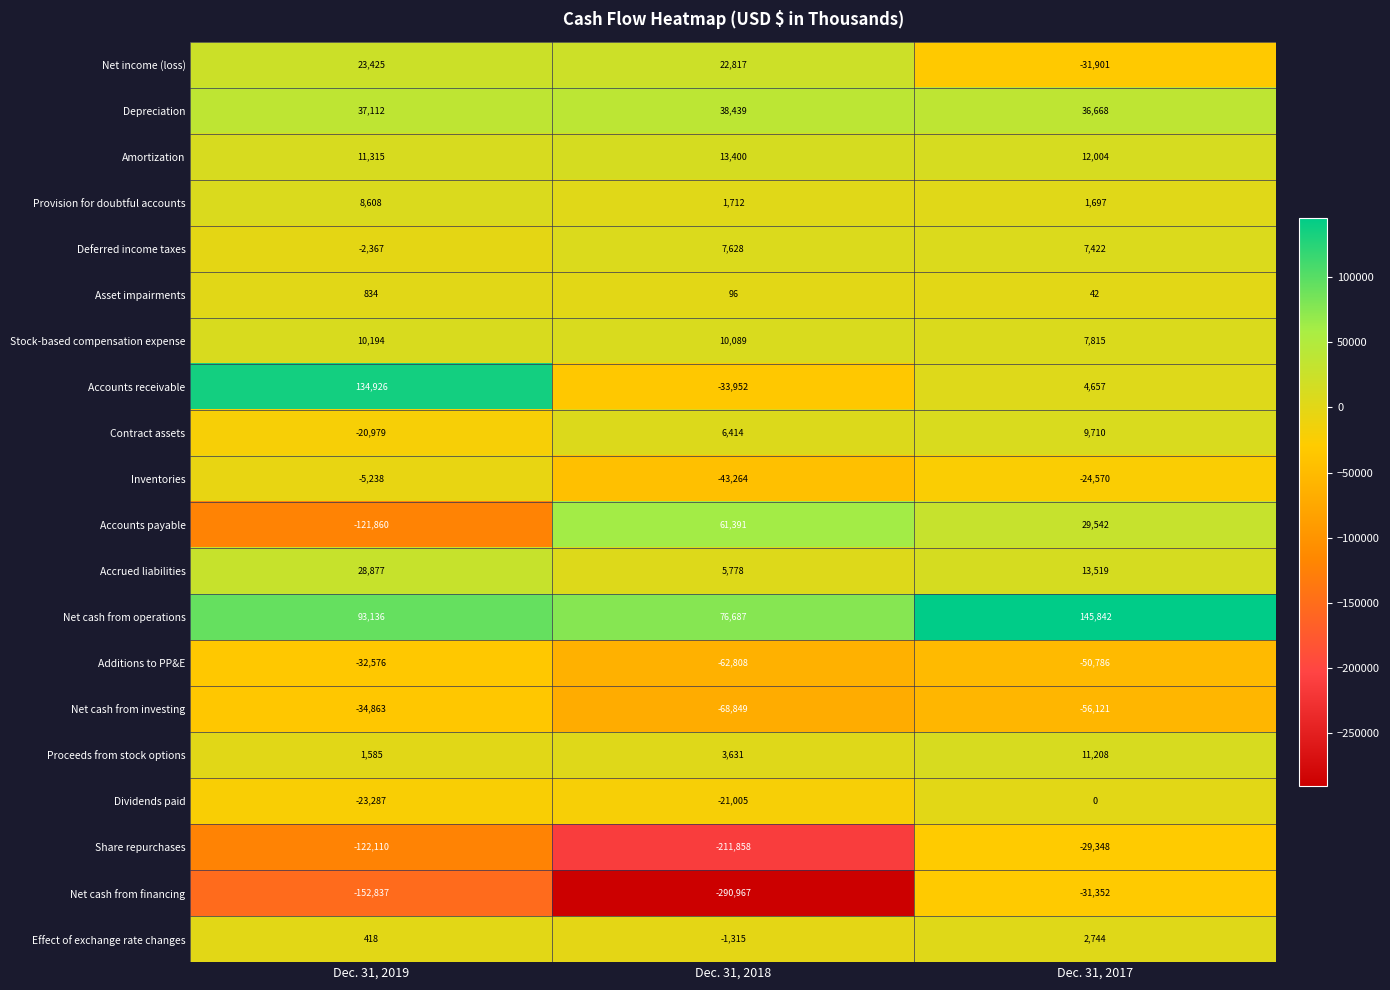

Rank the series by their maximum value, from lowest to highest.

Net cash from investing, Additions to PP&E, Net cash from financing, Share repurchases, Inventories, Dividends paid, Asset impairments, Effect of exchange rate changes, Deferred income taxes, Provision for doubtful accounts, Contract assets, Stock-based compensation expense, Proceeds from stock options, Amortization, Net income (loss), Accrued liabilities, Depreciation, Accounts payable, Accounts receivable, Net cash from operations